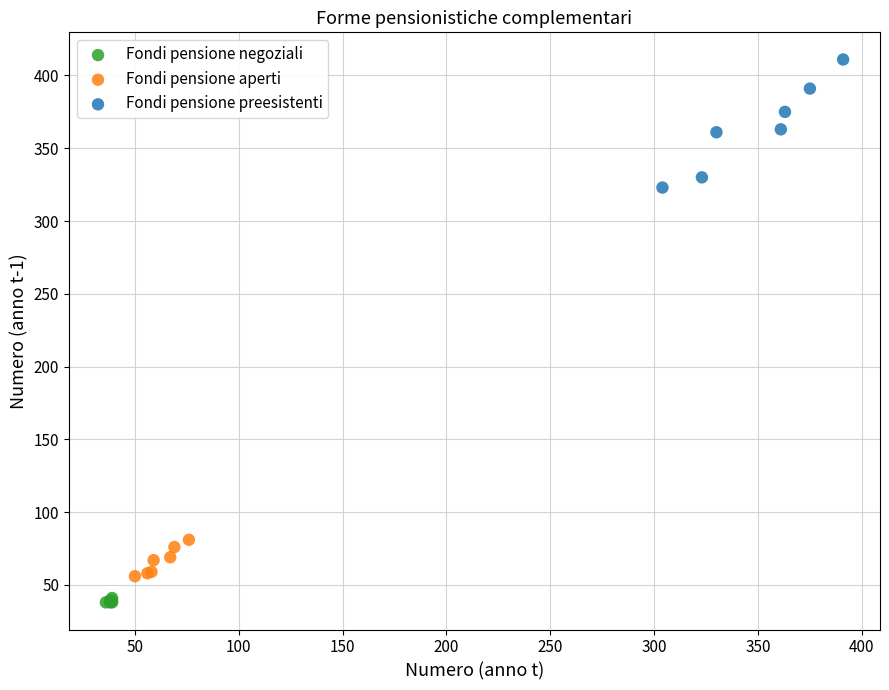

Which series has the widest spread of Y values?

Fondi pensione preesistenti